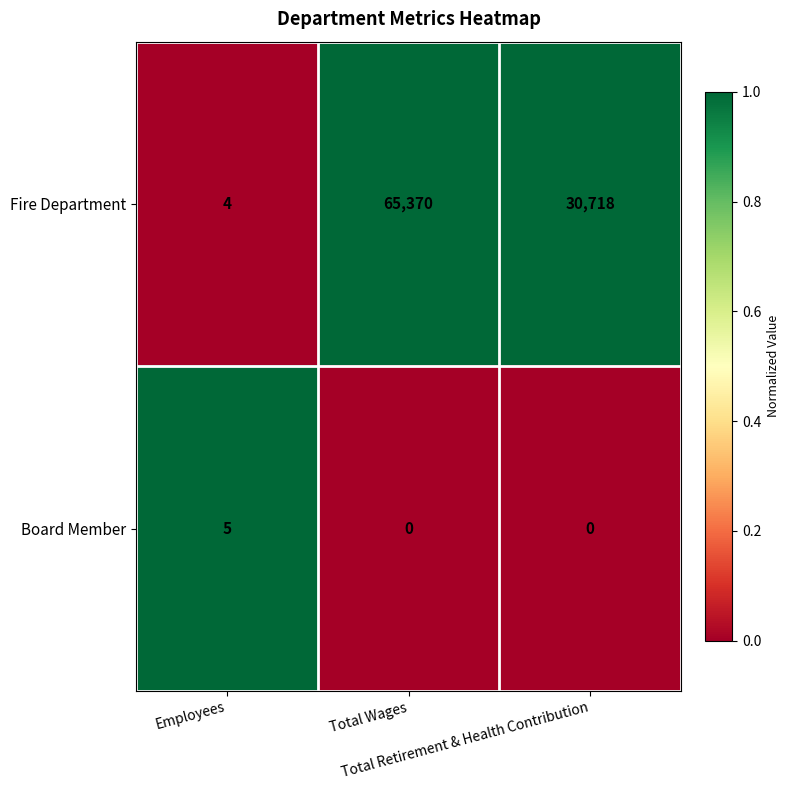

Rank the series by their maximum value, from lowest to highest.

Board Member, Fire Department